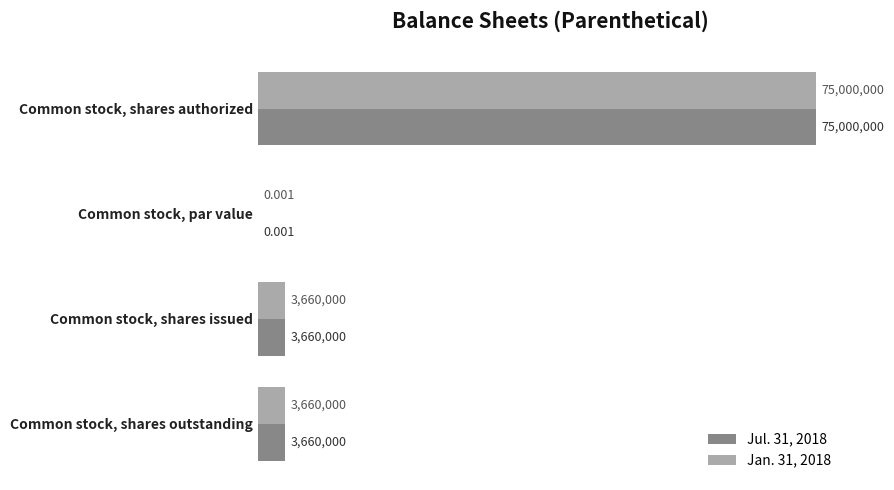

What are all the series names shown in the legend?

Jul. 31, 2018, Jan. 31, 2018